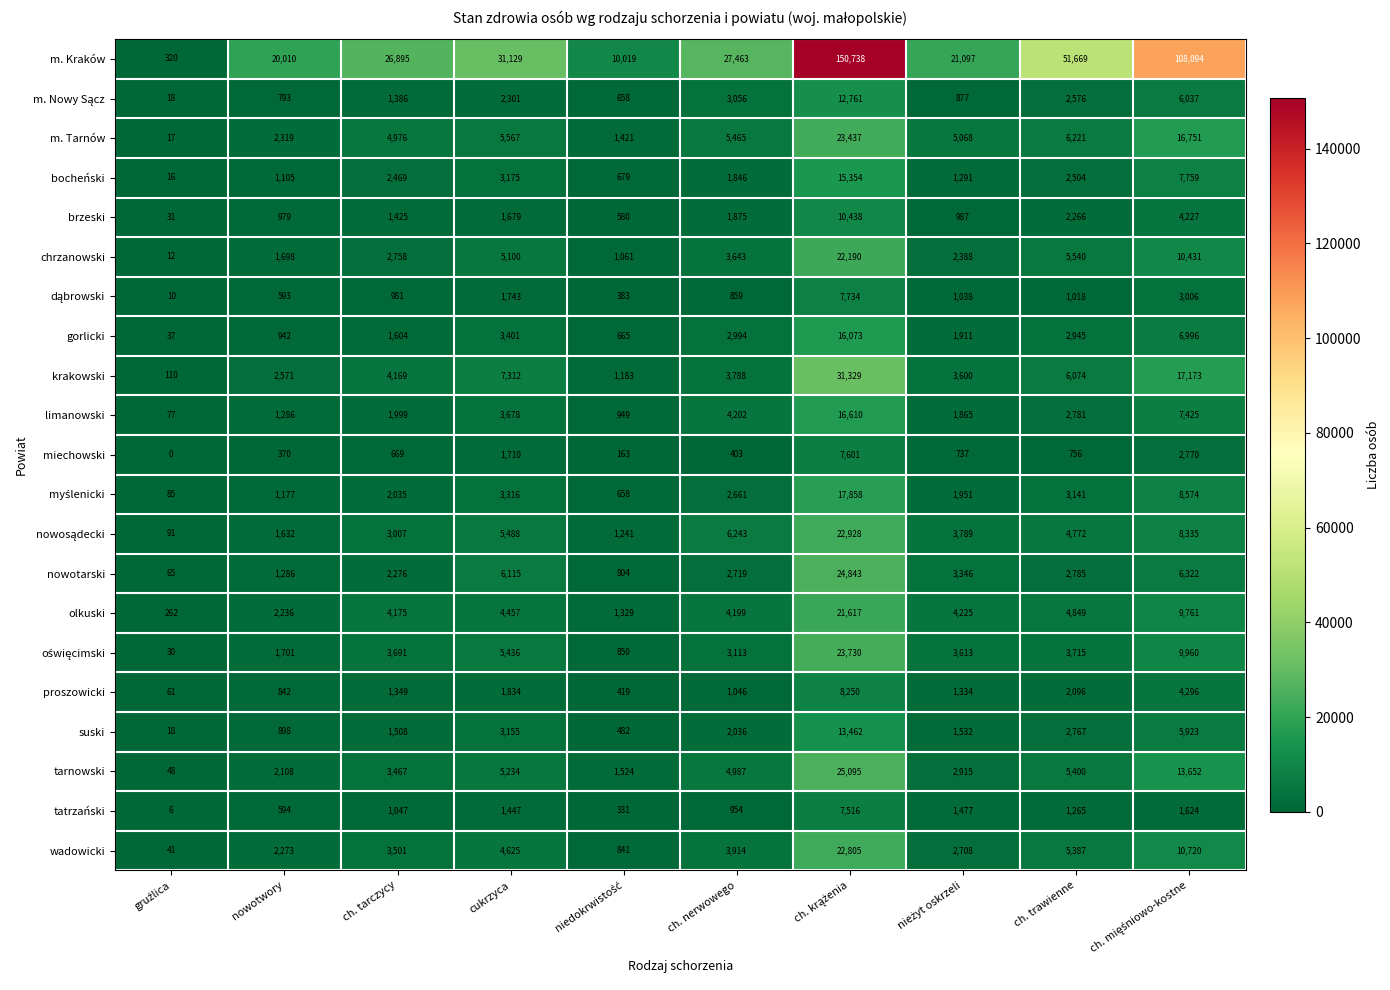

The chrzanowski series shows 1698 at nowotwory. True or false?

True